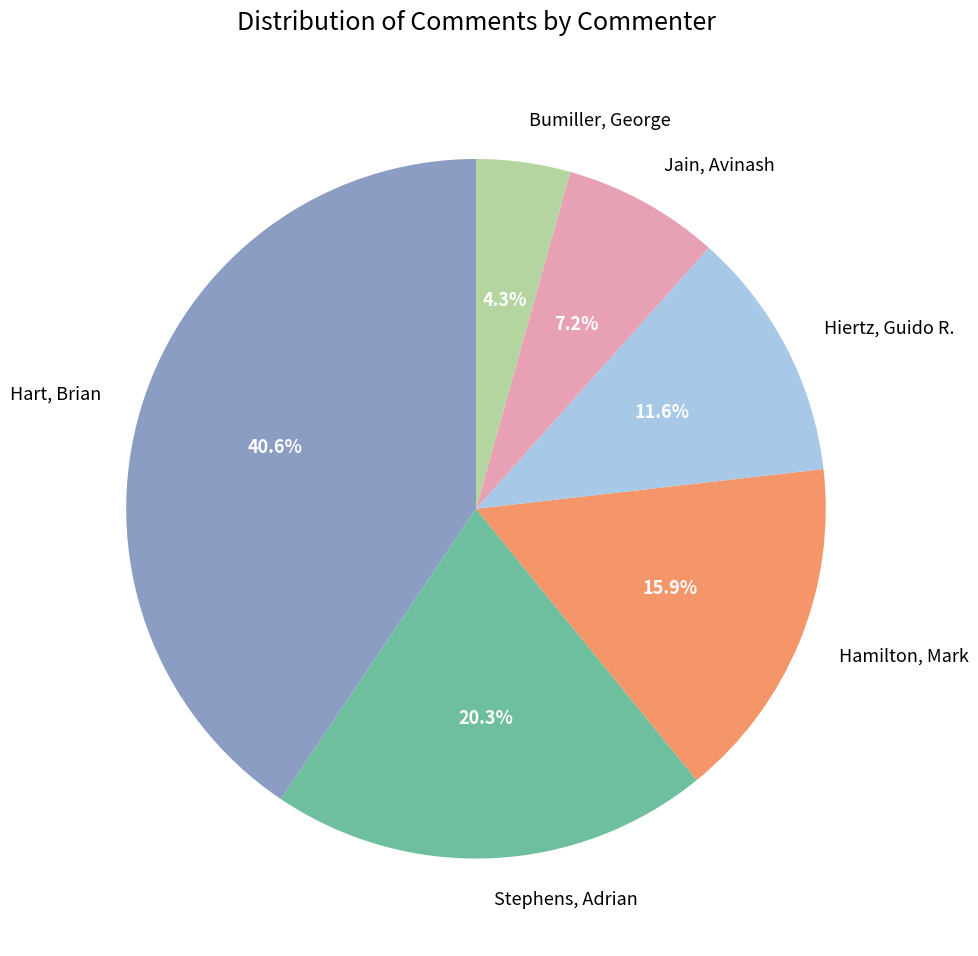

True or false: Stephens, Adrian accounts for 9% of the total.

False